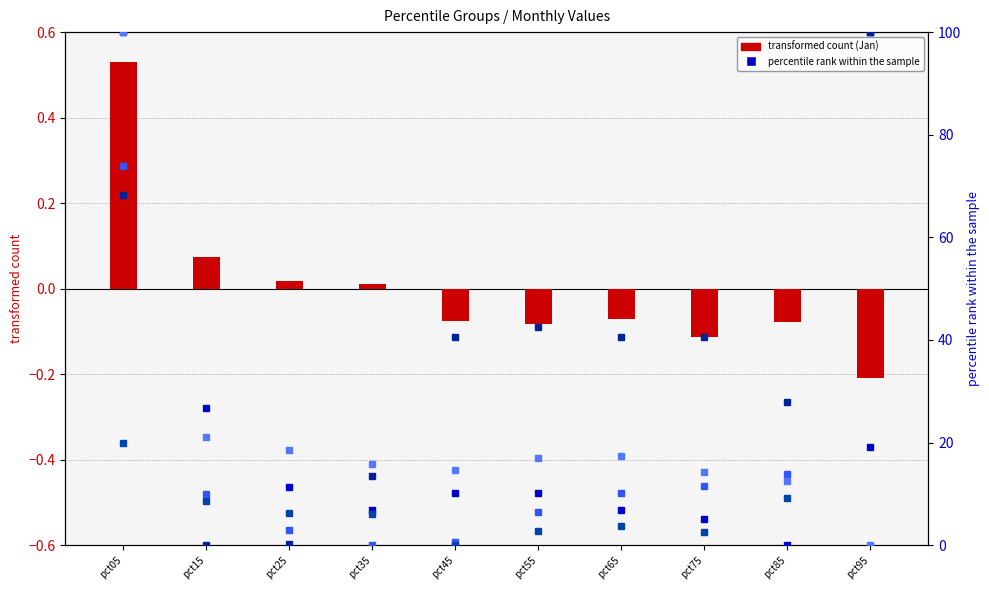

How many data points does each series have?

10